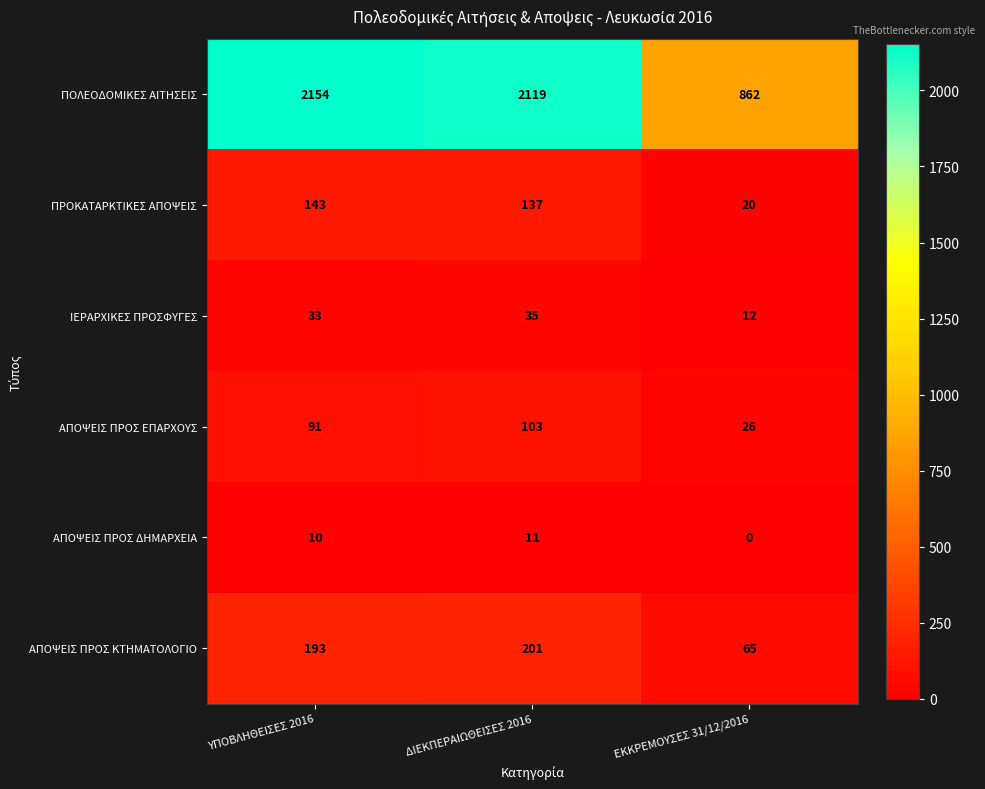

The value of ΑΠΟΨΕΙΣ ΠΡΟΣ ΔΗΜΑΡΧΕΙΑ at ΔΙΕΚΠΕΡΑΙΩΘΕΙΣΕΣ 2016 is 6. True or false?

False